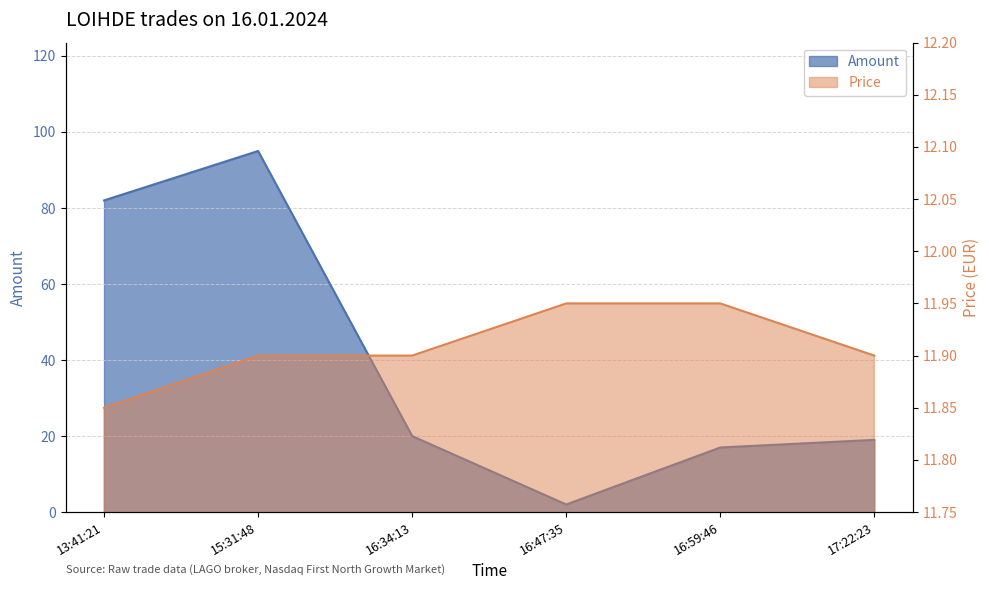

At 17:22:23, list the series in order from smallest to largest.

Price, Amount